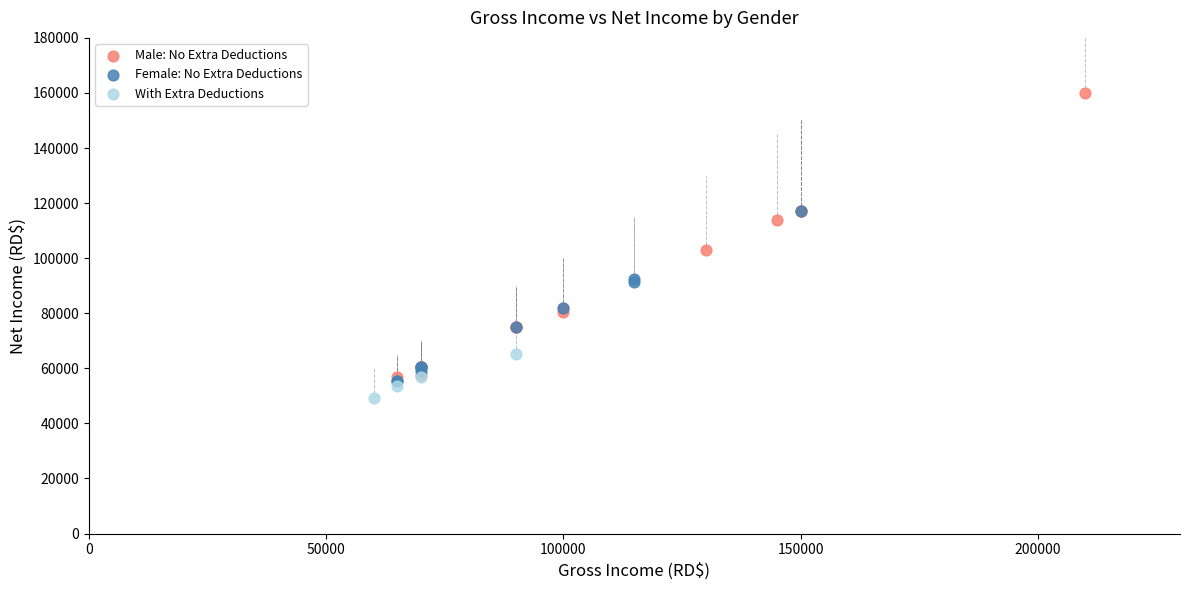

Which series reaches the minimum Y coordinate?

With Extra Deductions